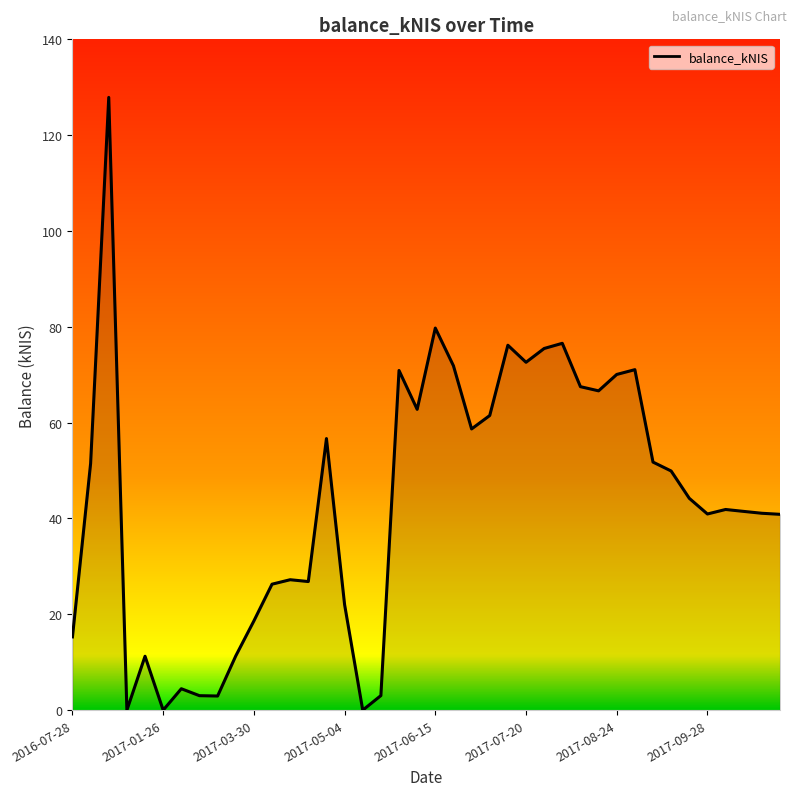

What is the difference between the maximum and minimum values?

127.9